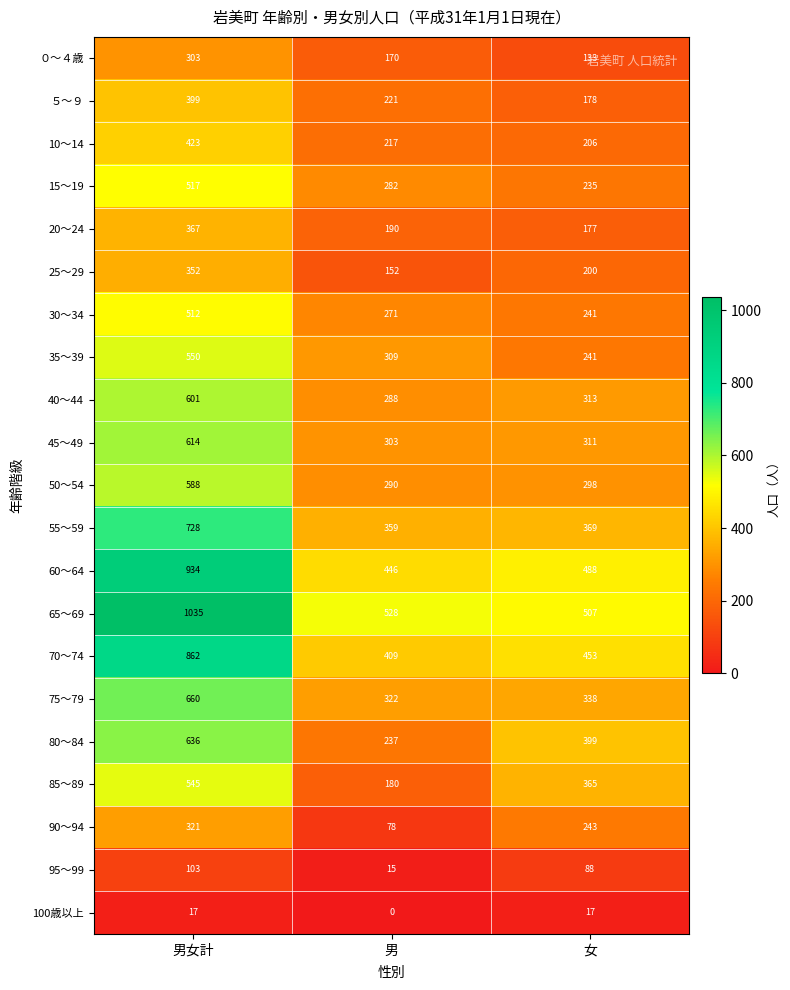

What is the spread (max minus min) of values at 女?

490